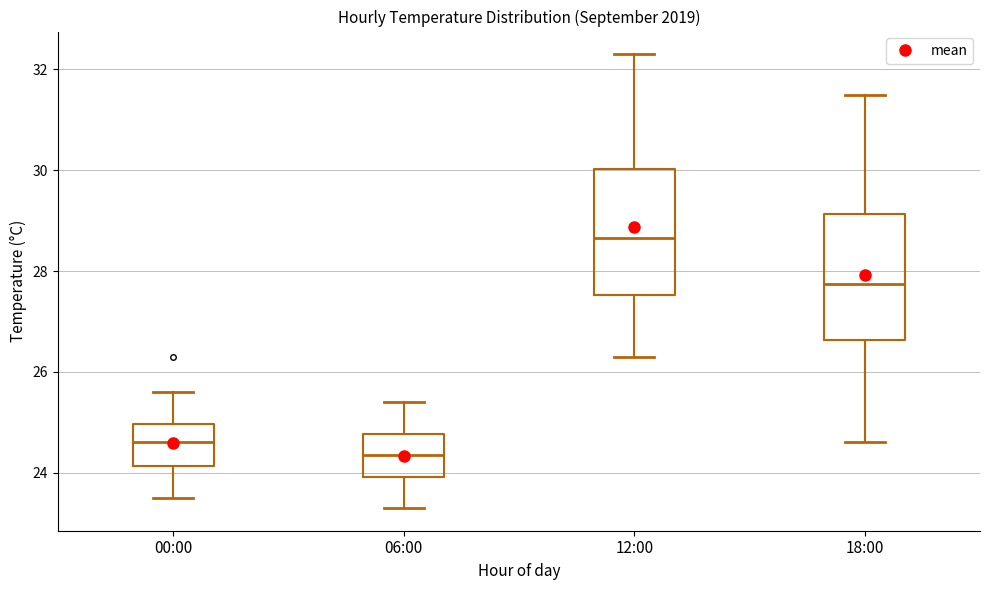

Which box has the highest median line?

12:00